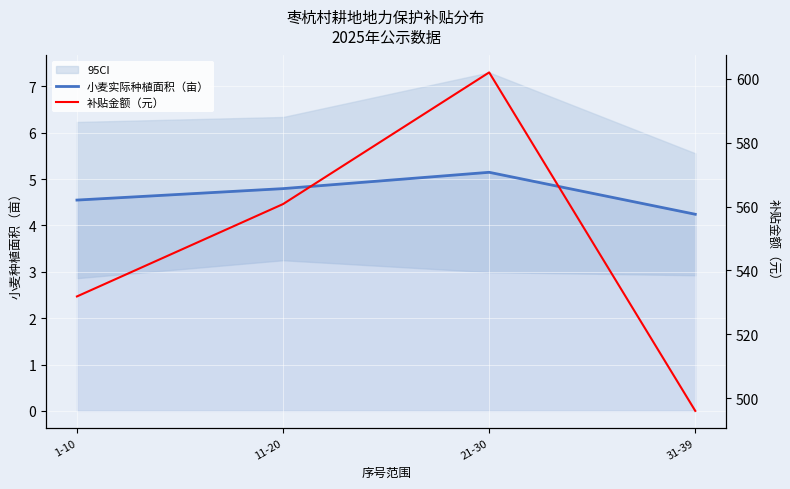

At which label does 补贴金额（元） reach its minimum?

31-39